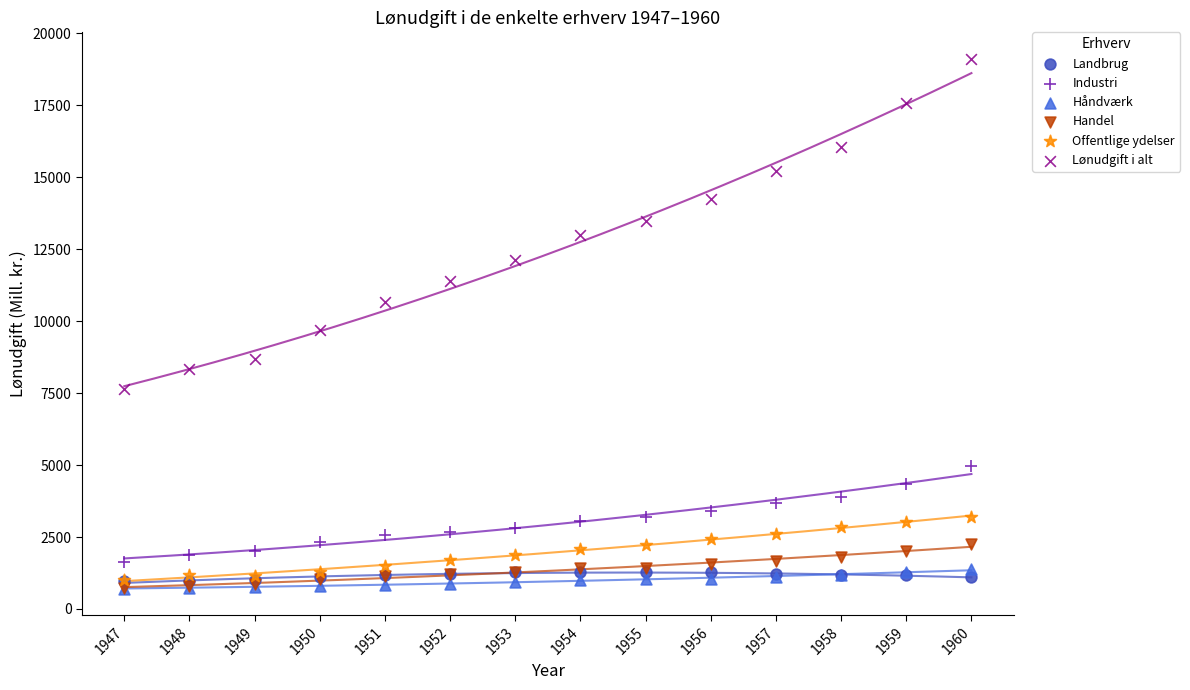

Across all series, what Y value is closest to 9905?

9683